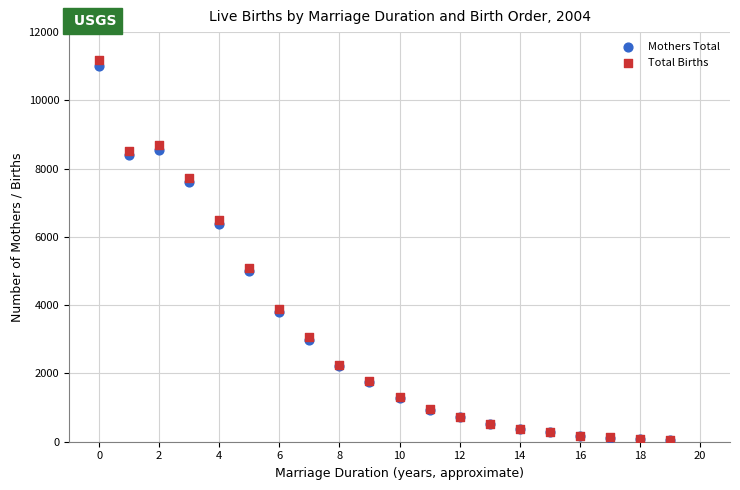

What are all the series names shown in the legend?

Mothers Total, Total Births